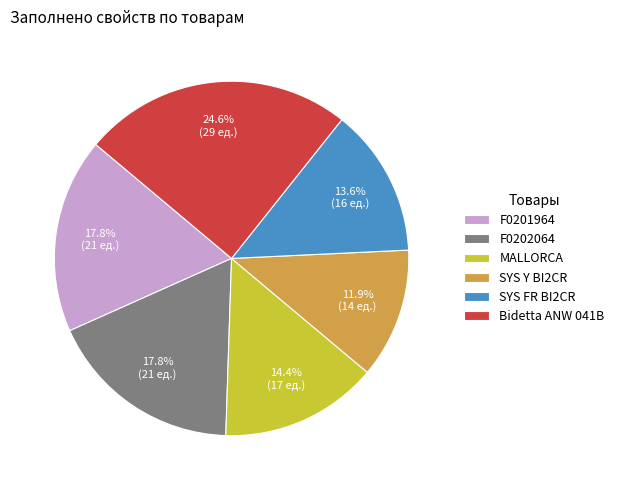

True or false: F0202064 accounts for 18% of the total.

True